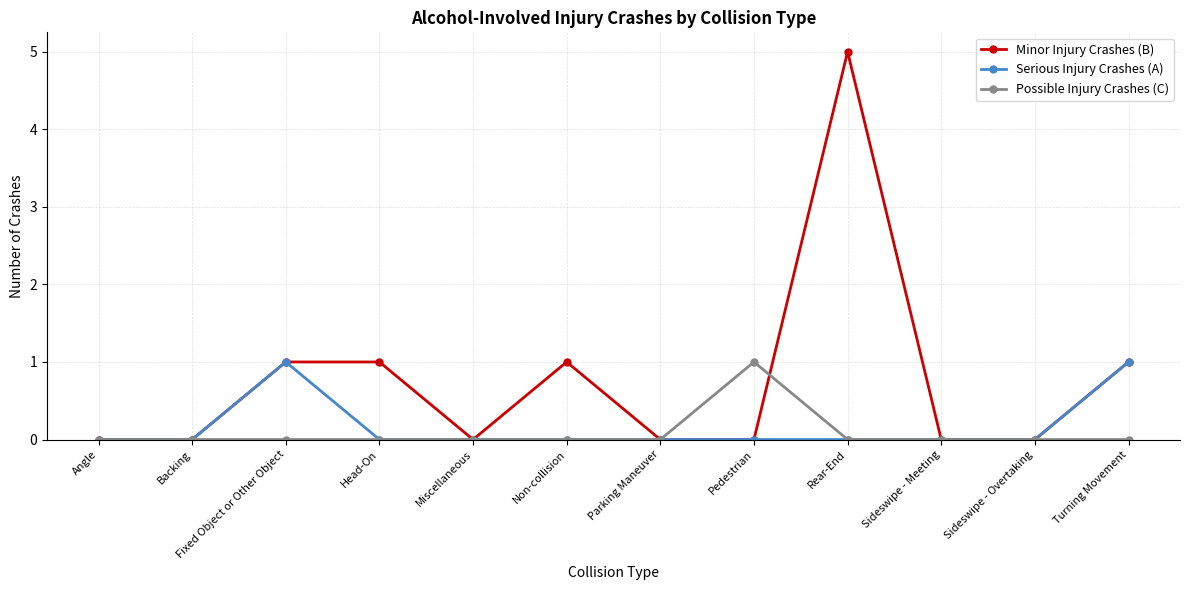

True or false: Minor Injury Crashes (B) has more than 0 points higher than both neighbors.

True